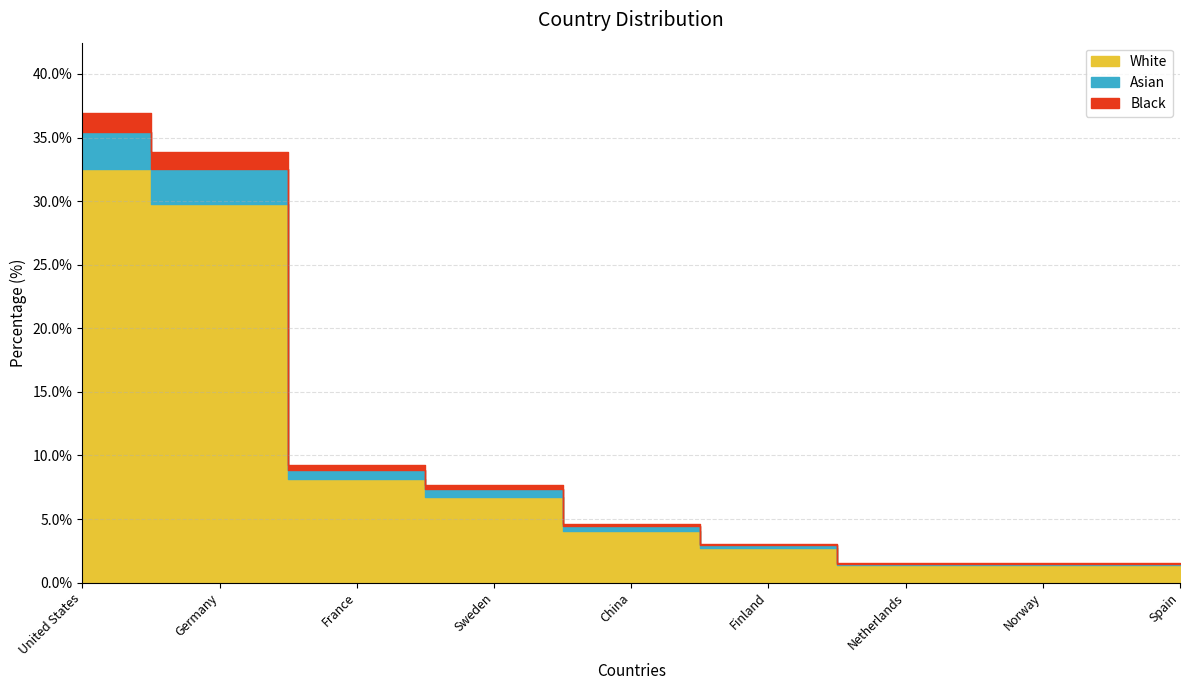

Does the chart display data point markers on the line(s)?

No